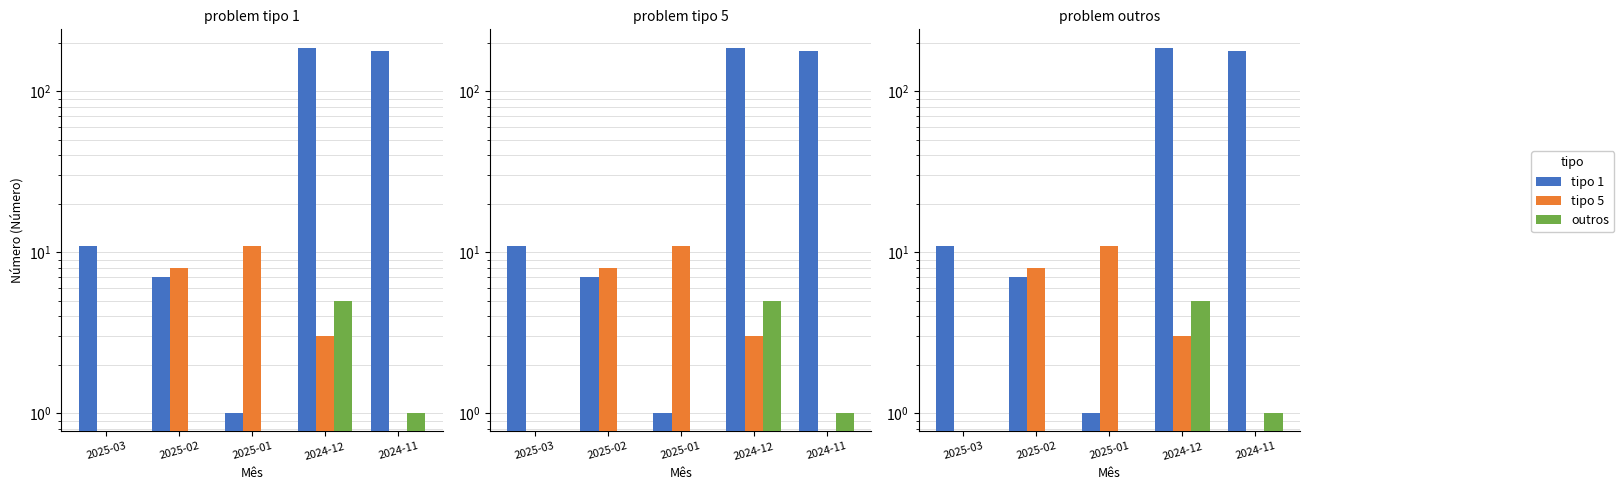

Rank the series by their maximum value, from highest to lowest.

tipo 1, tipo 5, outros